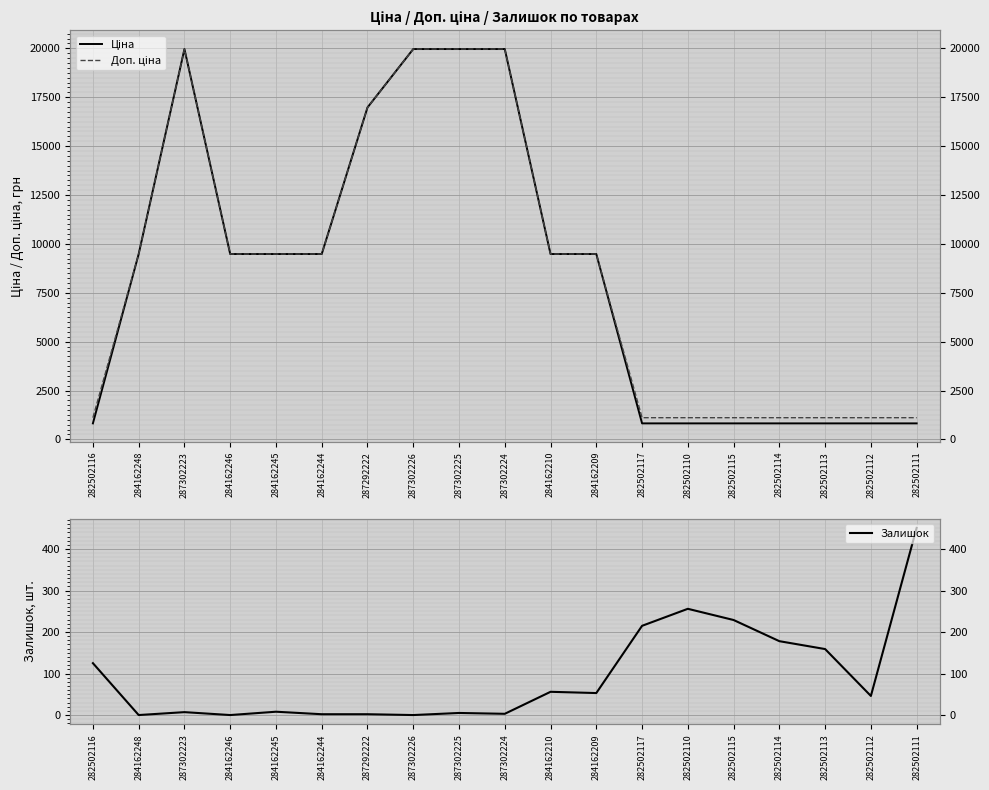

What is the highest value of the Залишок series?

451.0